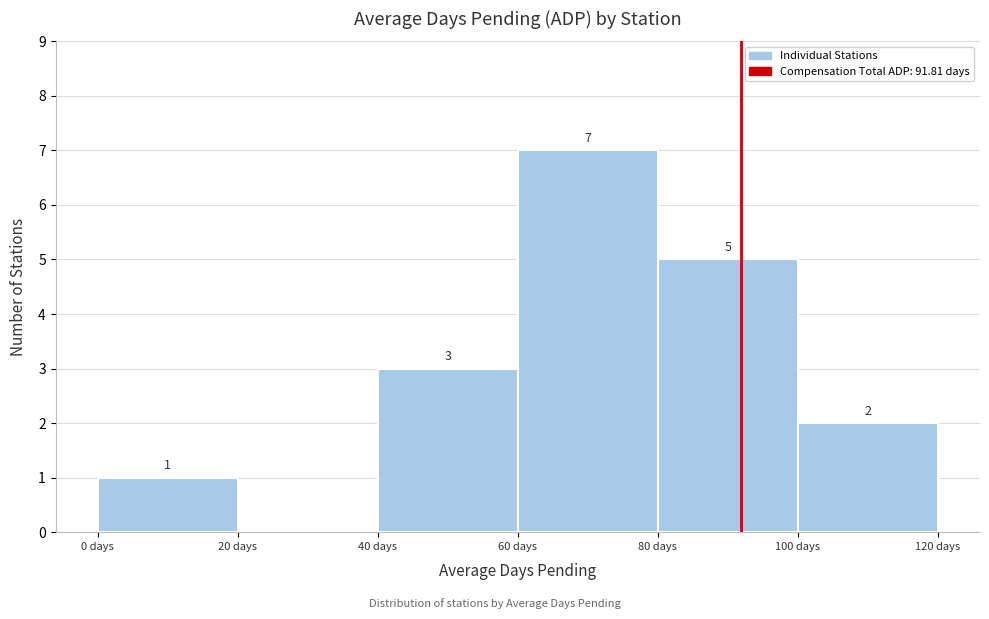

Over which range of the x-axis is the bar tallest?

60 to 80